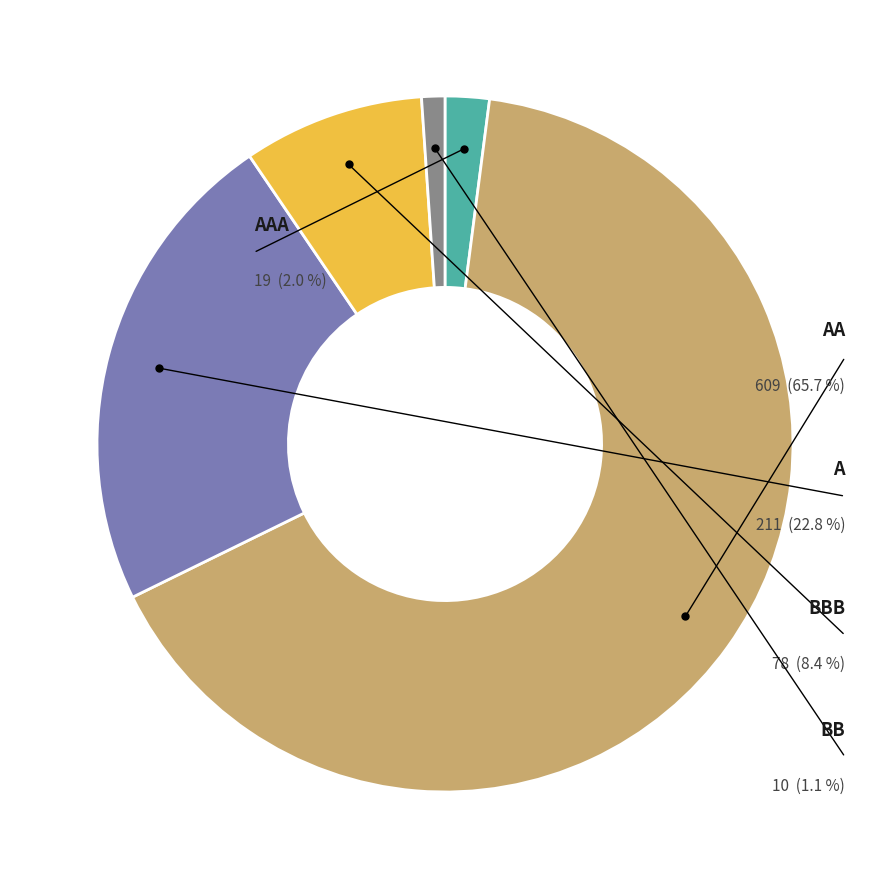

Rank the categories by value from lowest to highest.

BB, AAA, BBB, A, AA